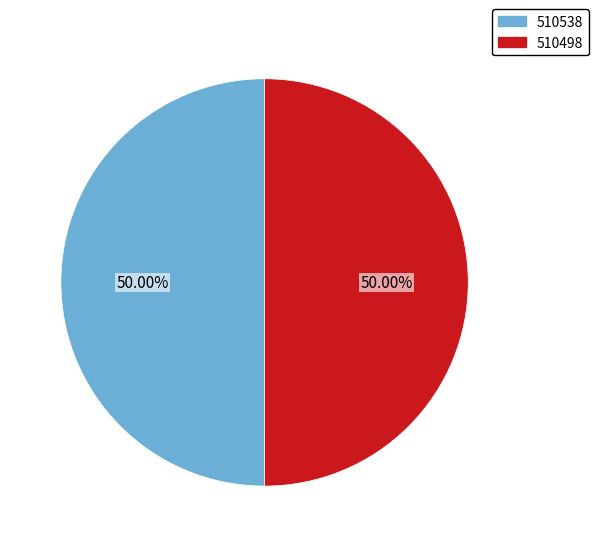

Approximately how many times larger is the value at 510538 compared to 510498?

1.0